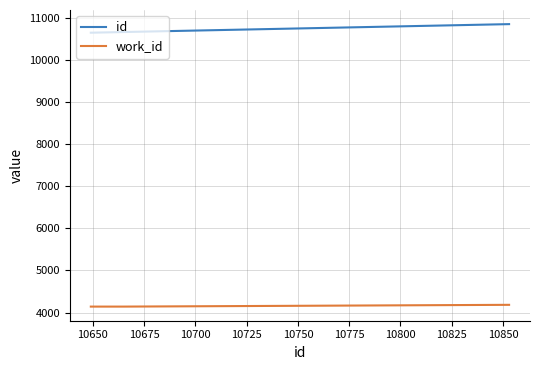

Rank the series by their maximum value, from highest to lowest.

id, work_id